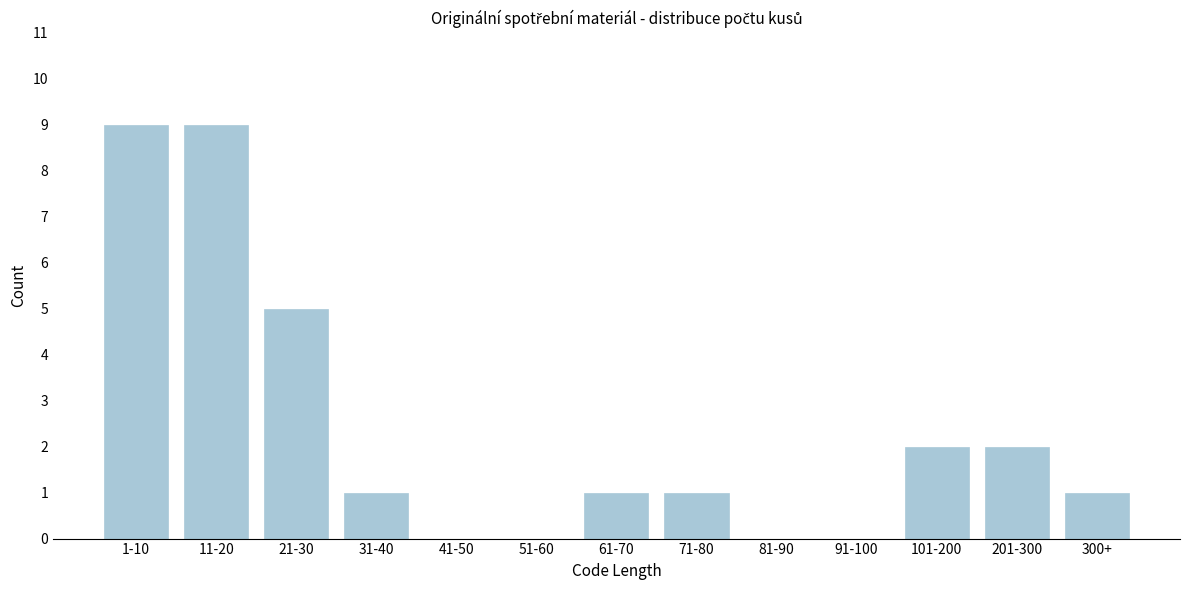

Reading left to right, what are all the values shown in this chart?

1-10=9	11-20=9	21-30=5	31-40=1	41-50=0	51-60=0	61-70=1	71-80=1	81-90=0	91-100=0	101-200=2	201-300=2	300+=1